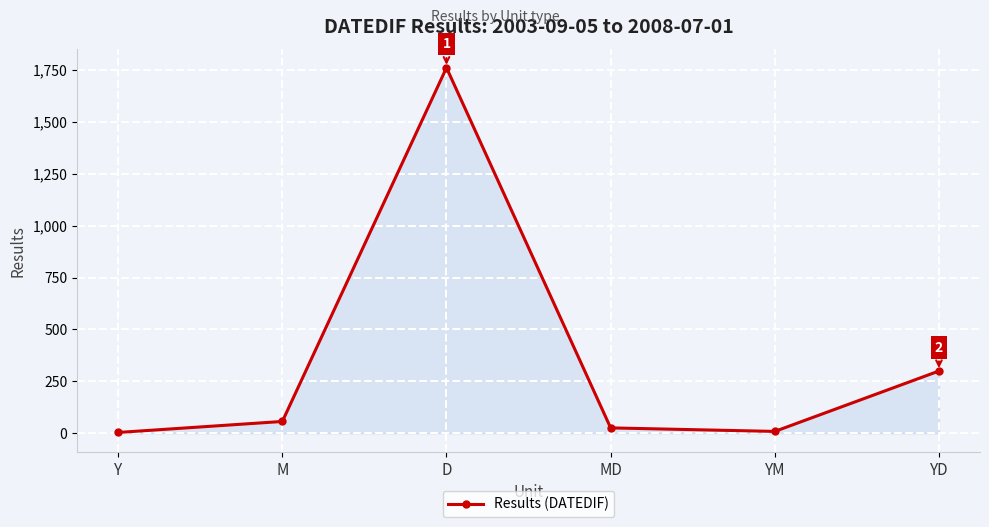

What is the label of the 1st point from the right?

YD